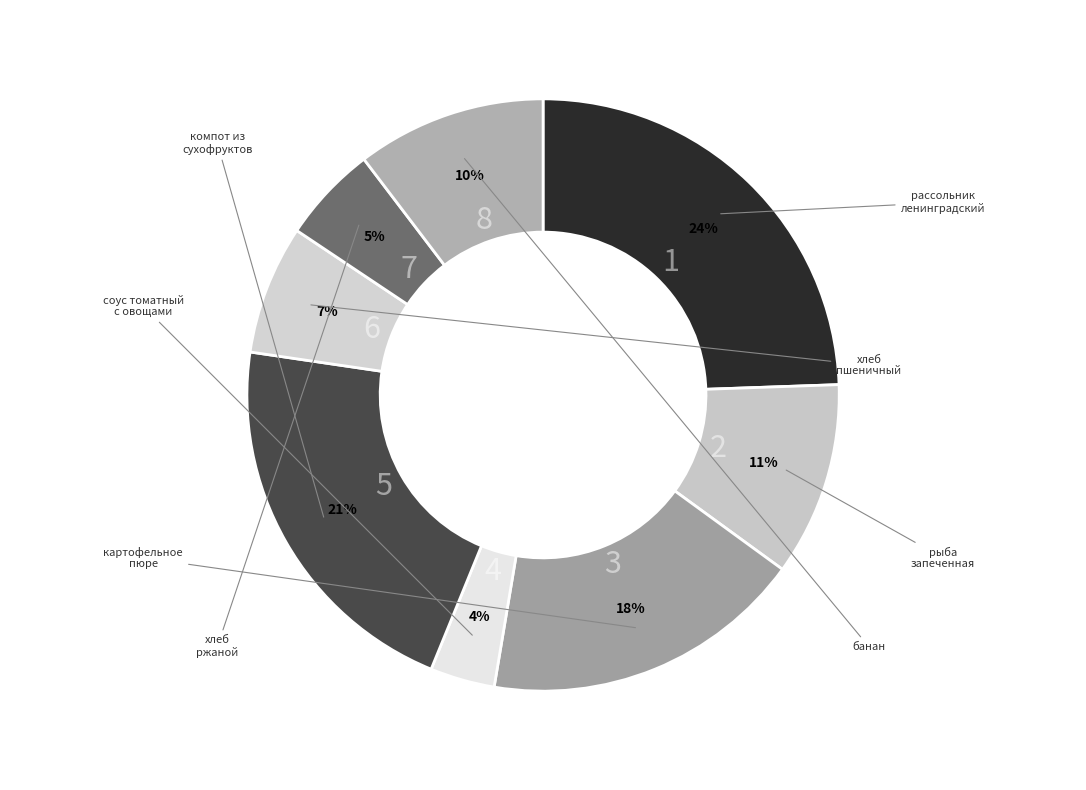

What is the largest slice in the pie chart?

рассольник ленинградский